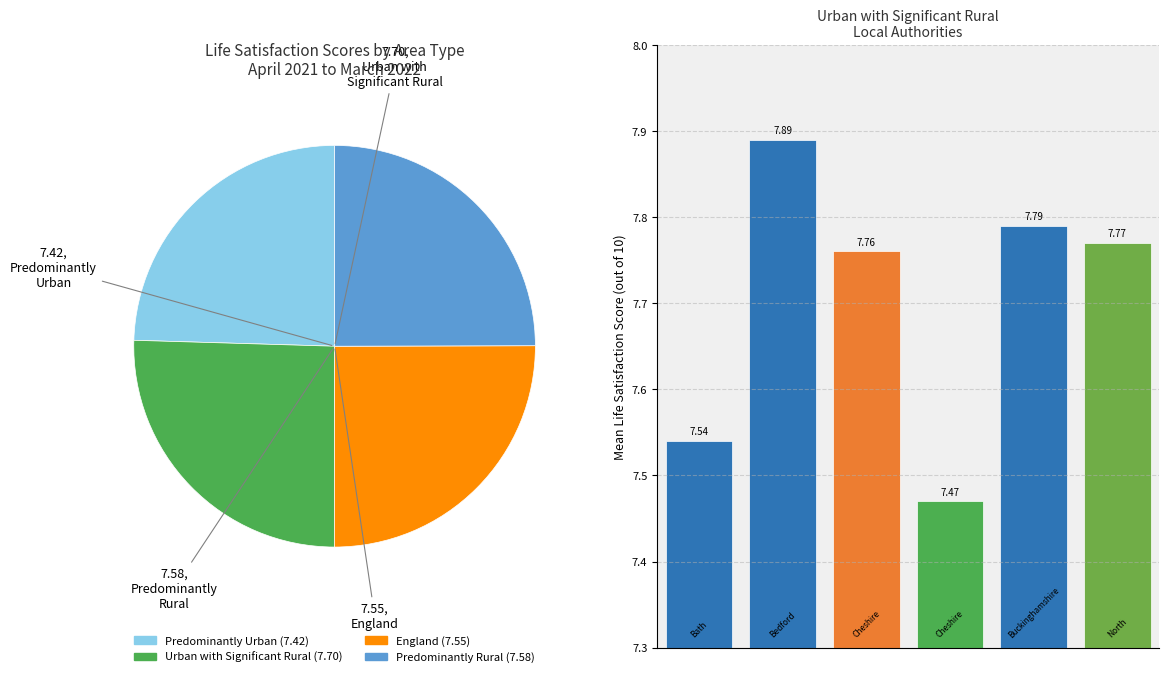

Rank the categories by value from lowest to highest.

3, 0, 2, 5, 4, 1